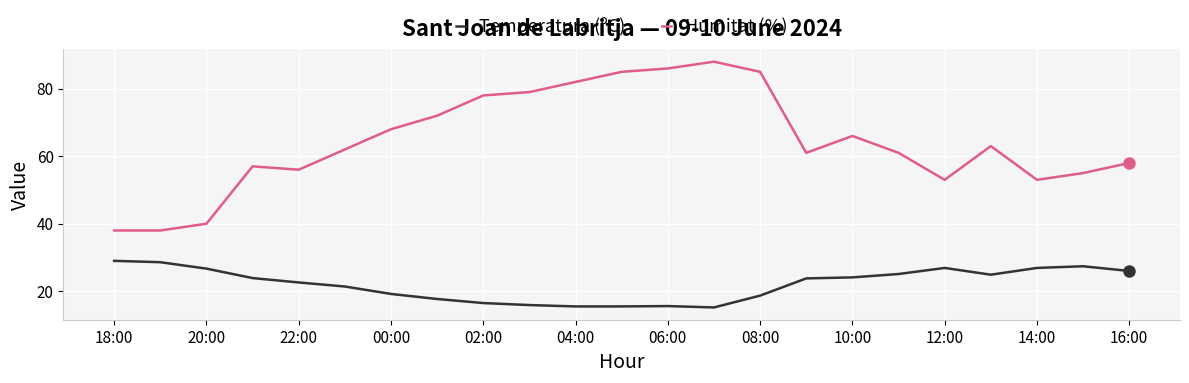

What is the highest value of the Temperatura (ºC) series?

29.0